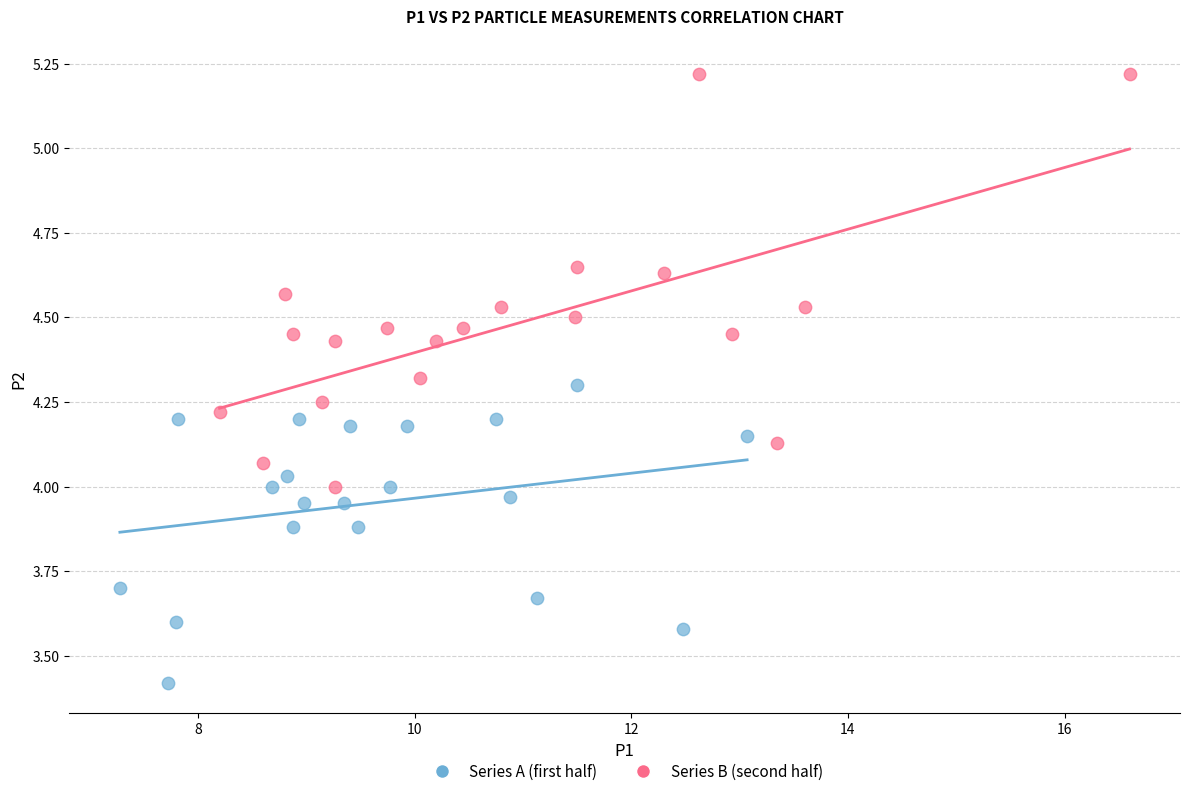

Which series reaches the maximum Y coordinate?

Series B (second half)